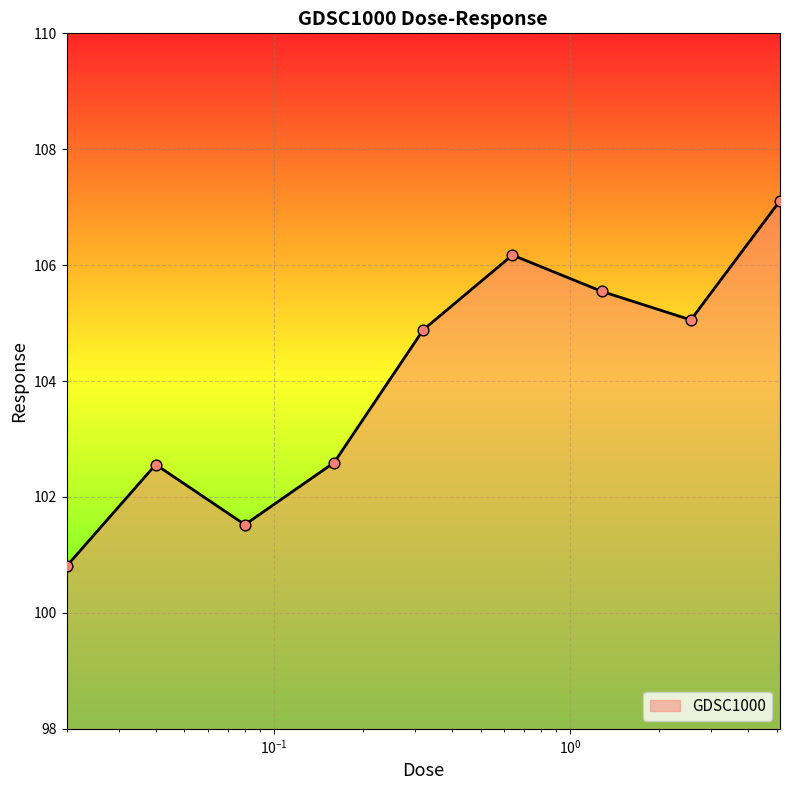

What is the maximum value shown in the chart?

107.1